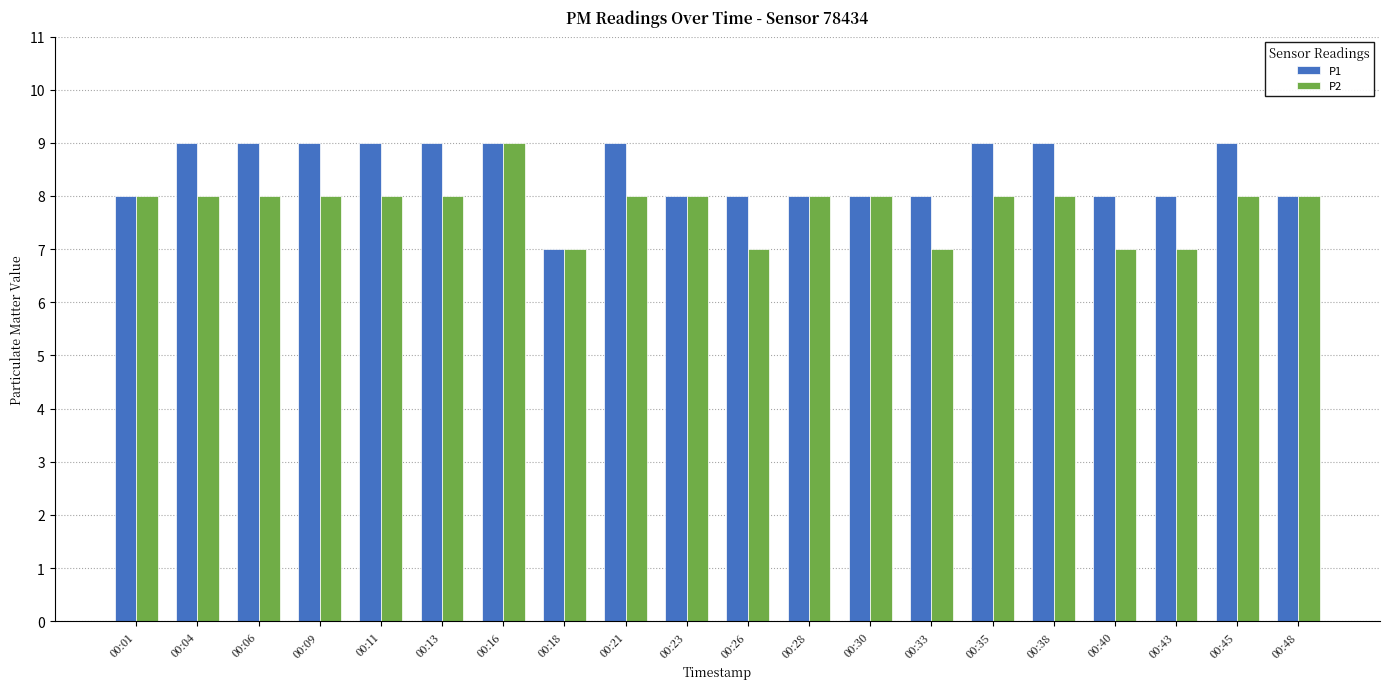

Is it true that P1 equals 8 at 00:30?

True